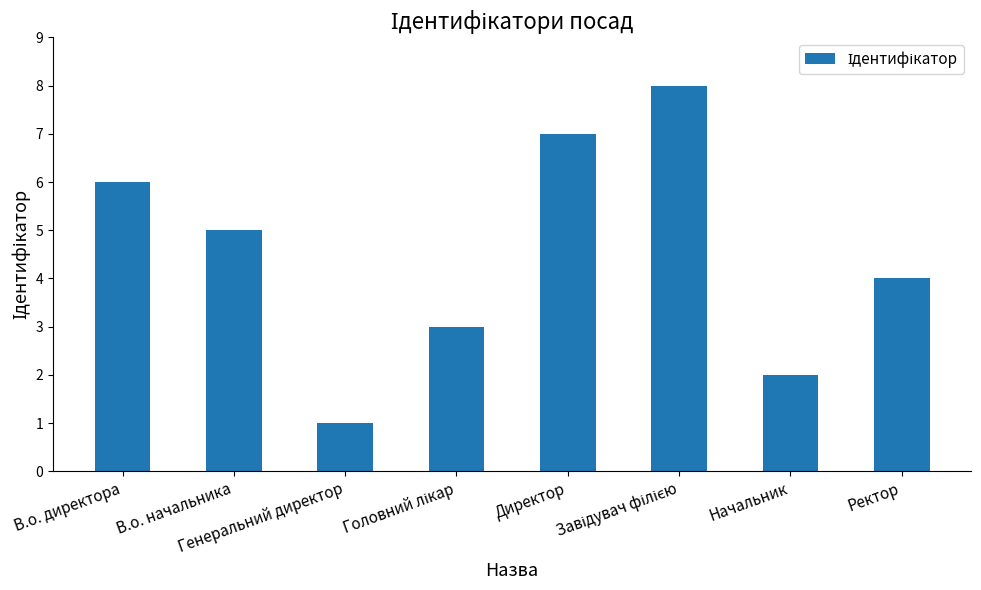

What is the value of the 6th bar from the left?

8